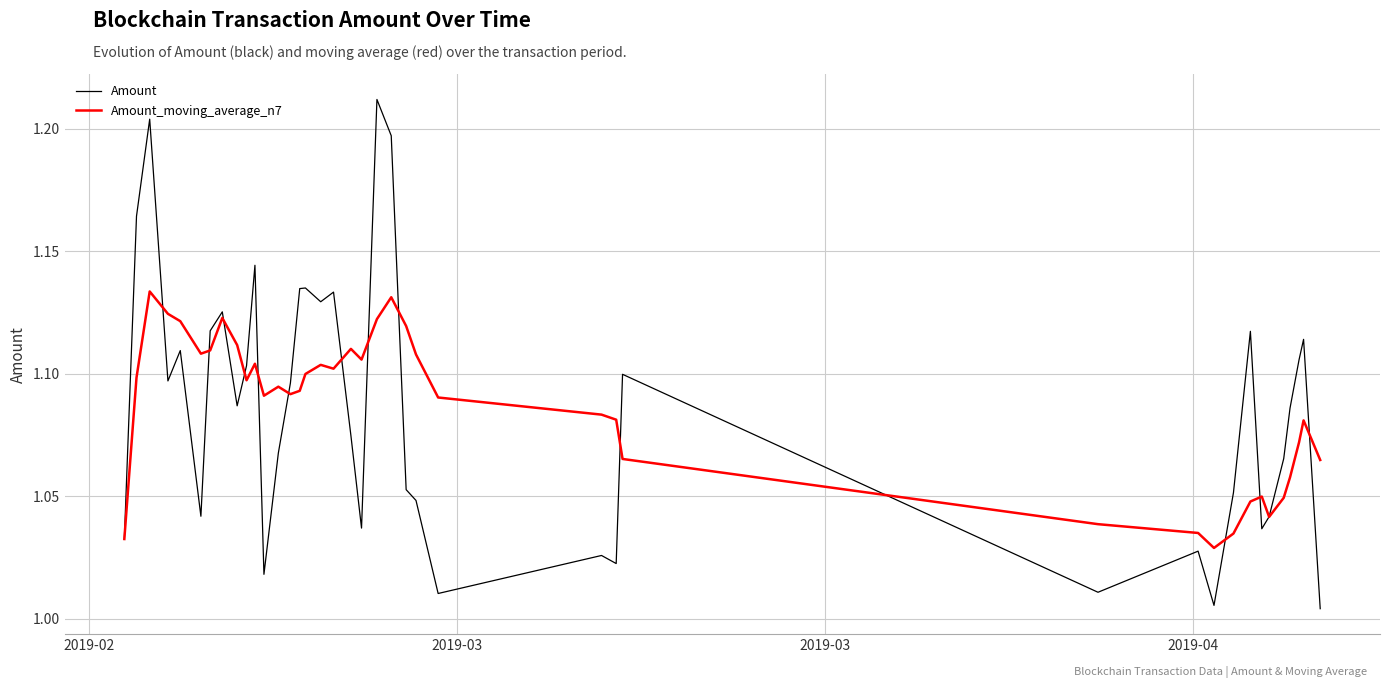

Rank the series by their maximum value, from highest to lowest.

Amount, Amount_moving_average_n7